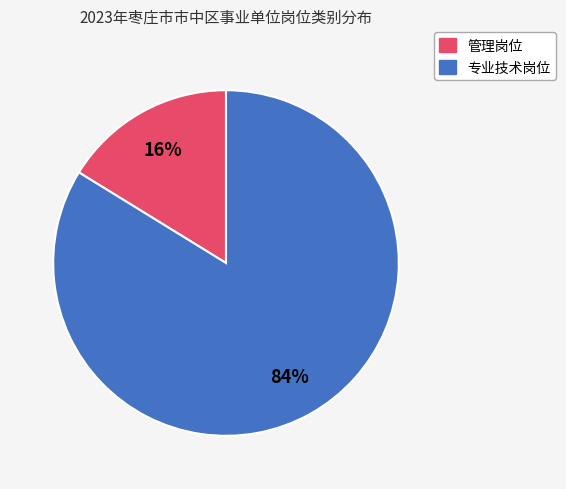

Which slice is the smallest?

管理岗位